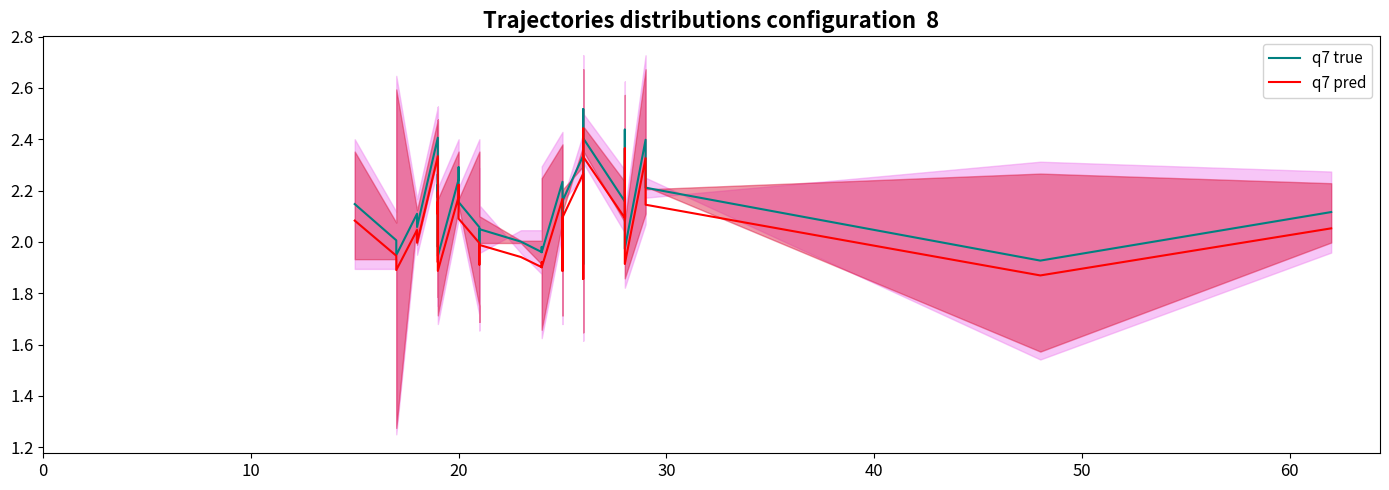

What are all the series names shown in the legend?

q7 true, q7 pred